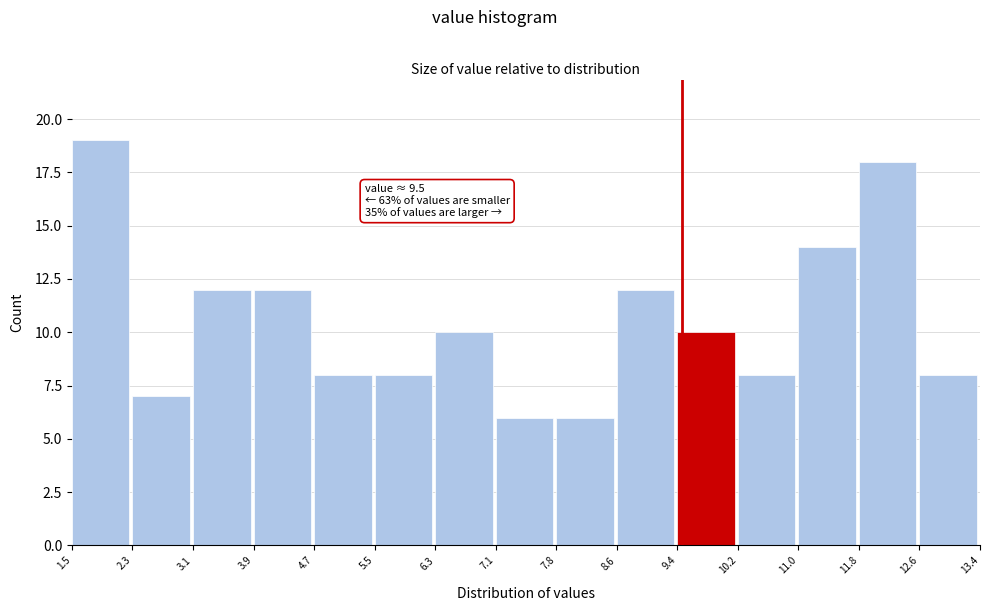

Over which range of the x-axis is the bar tallest?

1.5 to 2.3